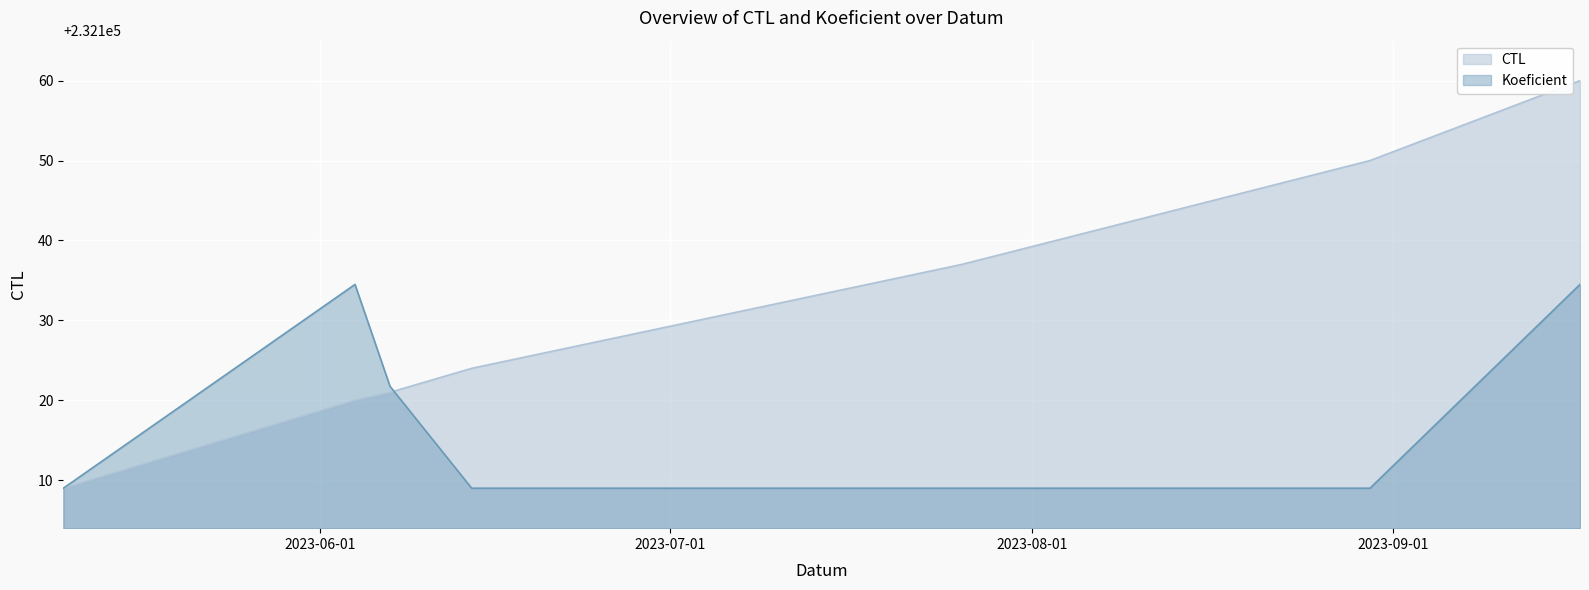

Which category has the highest value across all series?

2023-09-17